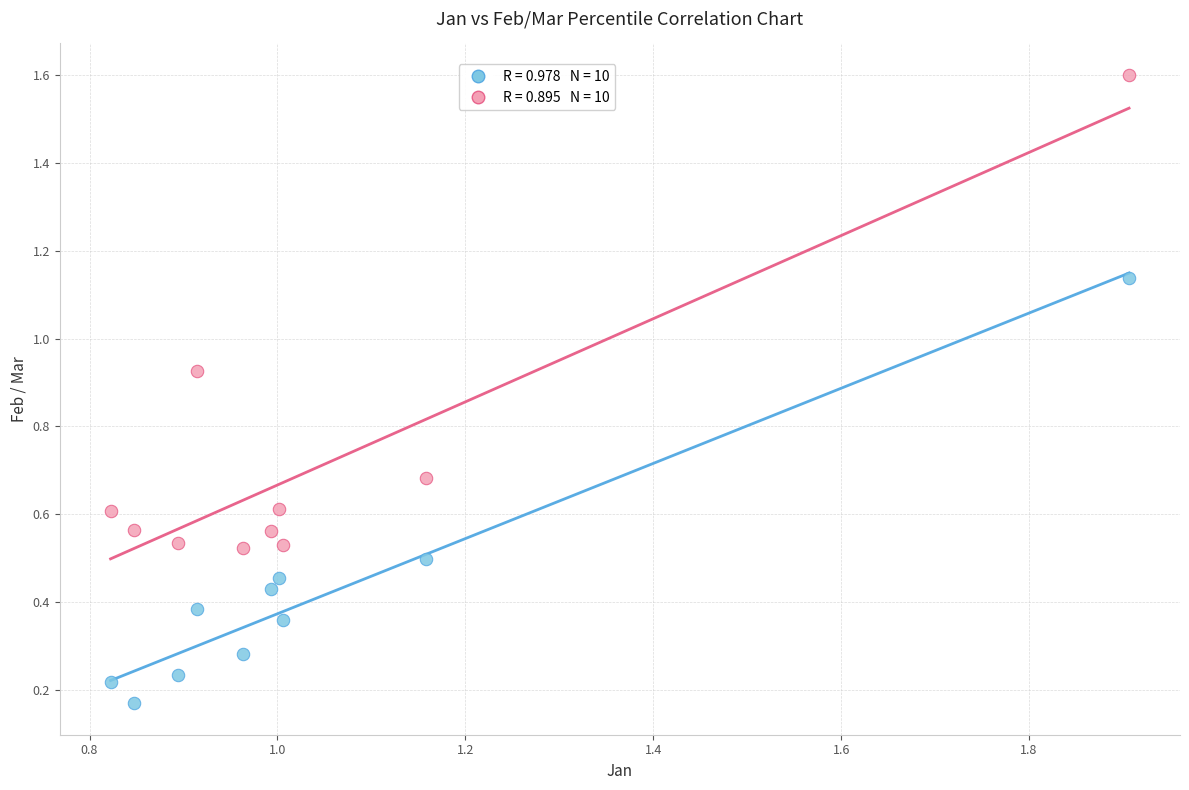

Across all data points, what is the range of Y values (max minus min)?

1.4